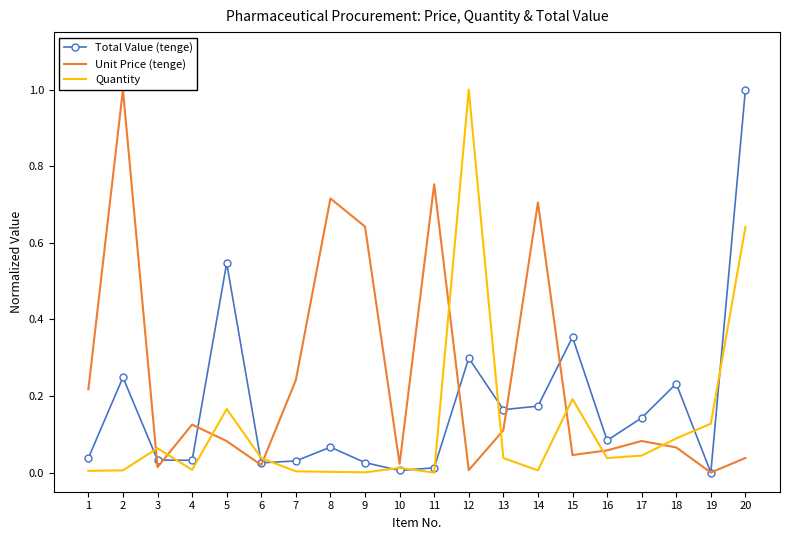

What is the highest value of the Unit Price (tenge) series?

1.0